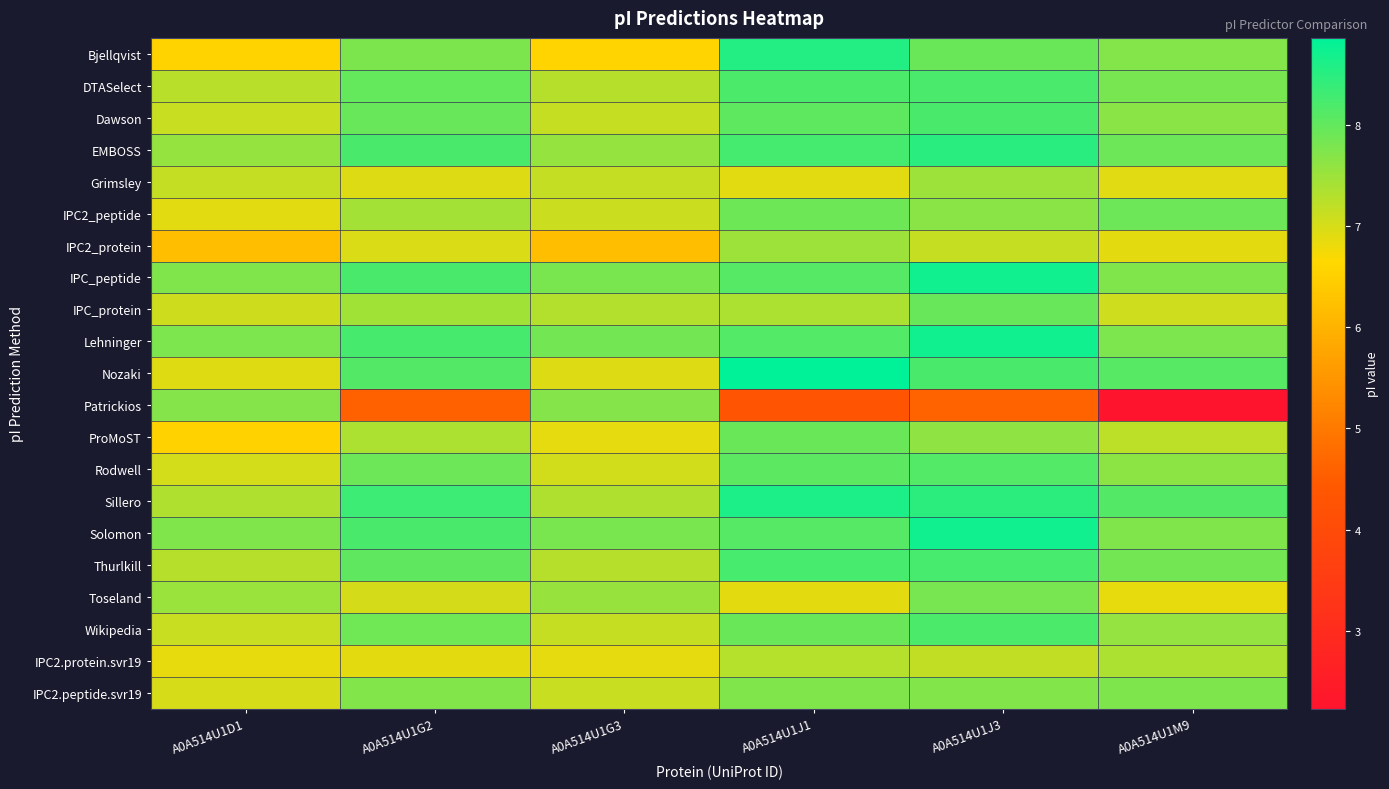

Reading left to right, list all the values displayed in this chart.

Bjellqvist: A0A514U1D1=6.5	A0A514U1G2=7.8	A0A514U1G3=6.6	A0A514U1J1=8.5	A0A514U1J3=7.9	A0A514U1M9=7.7
DTASelect: A0A514U1D1=7.3	A0A514U1G2=8.0	A0A514U1G3=7.3	A0A514U1J1=8.2	A0A514U1J3=8.2	A0A514U1M9=7.8
Dawson: A0A514U1D1=7.1	A0A514U1G2=8.0	A0A514U1G3=7.1	A0A514U1J1=8.0	A0A514U1J3=8.2	A0A514U1M9=7.6
EMBOSS: A0A514U1D1=7.6	A0A514U1G2=8.2	A0A514U1G3=7.6	A0A514U1J1=8.3	A0A514U1J3=8.5	A0A514U1M9=7.9
Grimsley: A0A514U1D1=7.2	A0A514U1G2=6.9	A0A514U1G3=7.2	A0A514U1J1=6.9	A0A514U1J3=7.5	A0A514U1M9=6.9
IPC2_peptide: A0A514U1D1=6.9	A0A514U1G2=7.4	A0A514U1G3=7.1	A0A514U1J1=7.9	A0A514U1J3=7.6	A0A514U1M9=7.9
IPC2_protein: A0A514U1D1=6.2	A0A514U1G2=7.0	A0A514U1G3=6.2	A0A514U1J1=7.5	A0A514U1J3=7.1	A0A514U1M9=6.9
IPC_peptide: A0A514U1D1=7.7	A0A514U1G2=8.2	A0A514U1G3=7.8	A0A514U1J1=8.1	A0A514U1J3=8.7	A0A514U1M9=7.7
IPC_protein: A0A514U1D1=7.1	A0A514U1G2=7.5	A0A514U1G3=7.3	A0A514U1J1=7.4	A0A514U1J3=8.0	A0A514U1M9=7.1
Lehninger: A0A514U1D1=7.8	A0A514U1G2=8.2	A0A514U1G3=7.8	A0A514U1J1=8.1	A0A514U1J3=8.7	A0A514U1M9=7.8
Nozaki: A0A514U1D1=6.9	A0A514U1G2=8.1	A0A514U1G3=6.9	A0A514U1J1=8.9	A0A514U1J3=8.2	A0A514U1M9=8.1
Patrickios: A0A514U1D1=7.7	A0A514U1G2=4.6	A0A514U1G3=7.7	A0A514U1J1=4.3	A0A514U1J3=4.6	A0A514U1M9=2.2
ProMoST: A0A514U1D1=6.5	A0A514U1G2=7.4	A0A514U1G3=6.9	A0A514U1J1=7.9	A0A514U1J3=7.6	A0A514U1M9=7.2
Rodwell: A0A514U1D1=7.0	A0A514U1G2=7.9	A0A514U1G3=7.0	A0A514U1J1=8.1	A0A514U1J3=8.1	A0A514U1M9=7.6
Sillero: A0A514U1D1=7.3	A0A514U1G2=8.3	A0A514U1G3=7.3	A0A514U1J1=8.6	A0A514U1J3=8.5	A0A514U1M9=8.1
Solomon: A0A514U1D1=7.7	A0A514U1G2=8.2	A0A514U1G3=7.8	A0A514U1J1=8.1	A0A514U1J3=8.7	A0A514U1M9=7.7
Thurlkill: A0A514U1D1=7.3	A0A514U1G2=8.0	A0A514U1G3=7.3	A0A514U1J1=8.2	A0A514U1J3=8.2	A0A514U1M9=7.8
Toseland: A0A514U1D1=7.5	A0A514U1G2=7.0	A0A514U1G3=7.5	A0A514U1J1=6.9	A0A514U1J3=7.8	A0A514U1M9=6.8
Wikipedia: A0A514U1D1=7.1	A0A514U1G2=7.9	A0A514U1G3=7.1	A0A514U1J1=7.9	A0A514U1J3=8.2	A0A514U1M9=7.6
IPC2.protein.svr19: A0A514U1D1=6.8	A0A514U1G2=6.9	A0A514U1G3=6.9	A0A514U1J1=7.3	A0A514U1J3=7.2	A0A514U1M9=7.4
IPC2.peptide.svr19: A0A514U1D1=7.0	A0A514U1G2=7.7	A0A514U1G3=7.1	A0A514U1J1=7.7	A0A514U1J3=7.7	A0A514U1M9=7.8